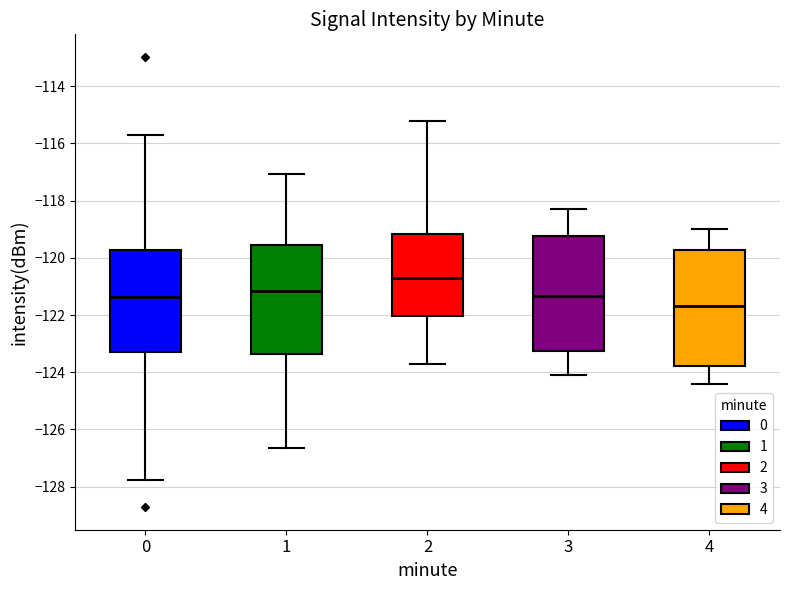

Where does the lower whisker of the box at x = 4 end on the y-axis? The values are not printed on the chart, so give them approximately, as read against the axis.

-124.4